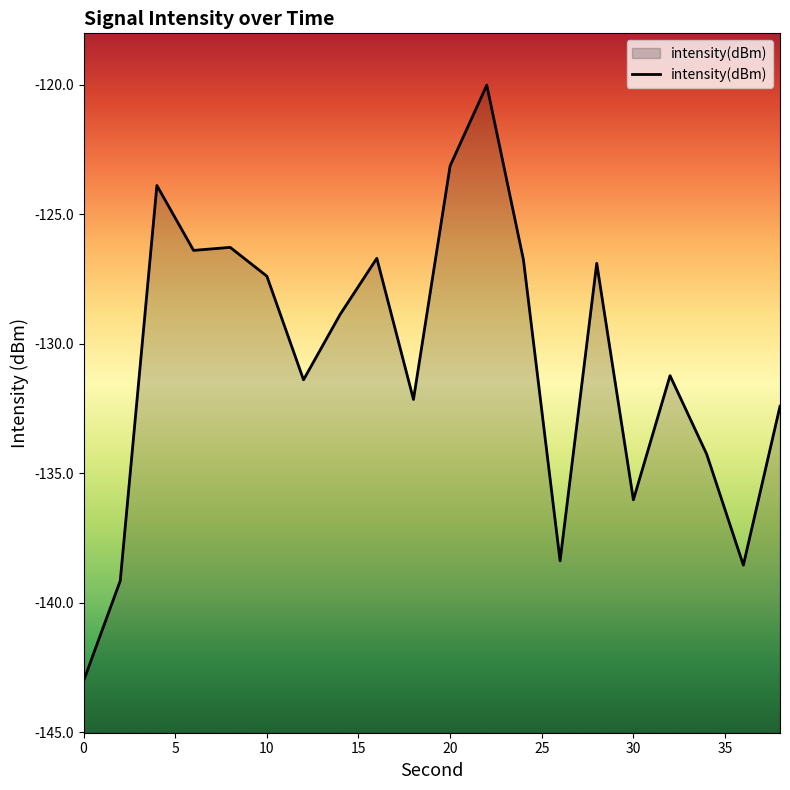

What is the difference between the maximum and second lowest values?

19.1